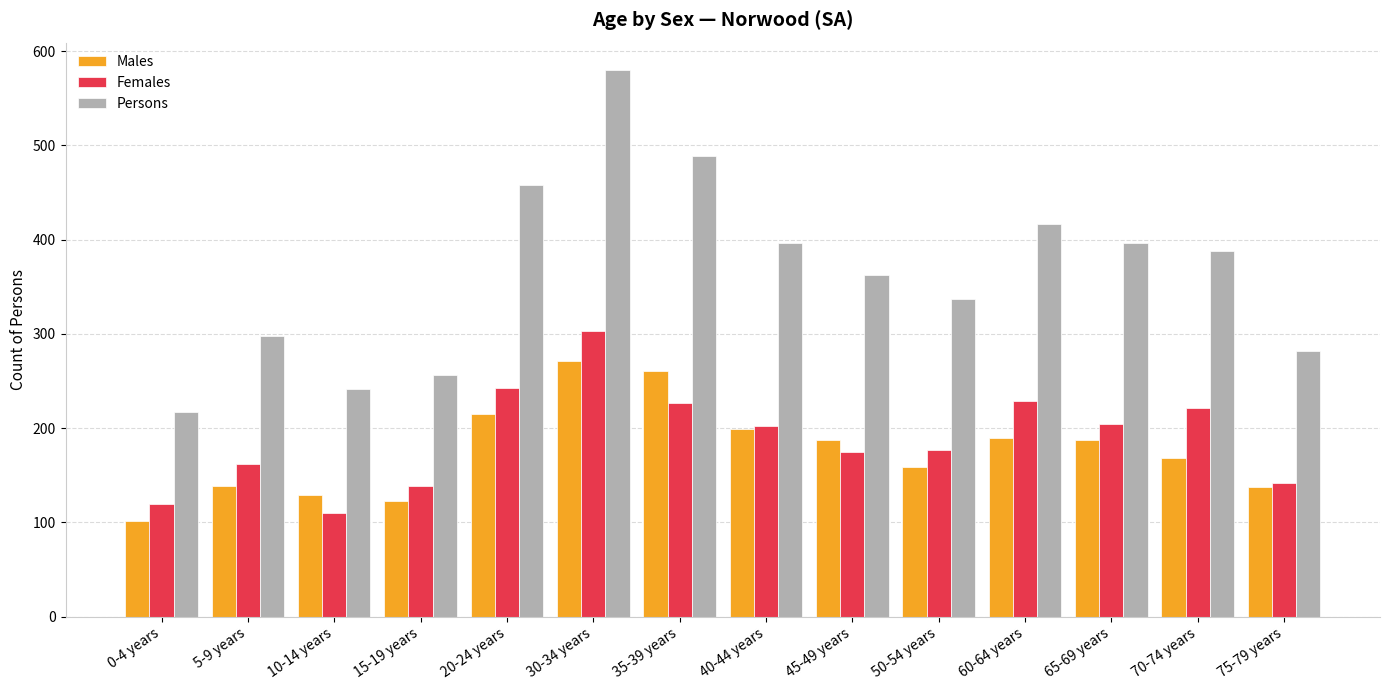

Which series has the largest total across all categories?

Persons